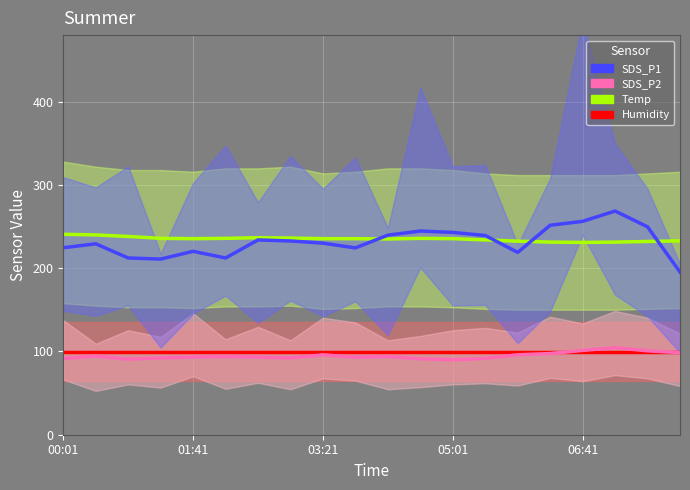

True or false: Temp and SDS_P2 intersect in this chart.

False